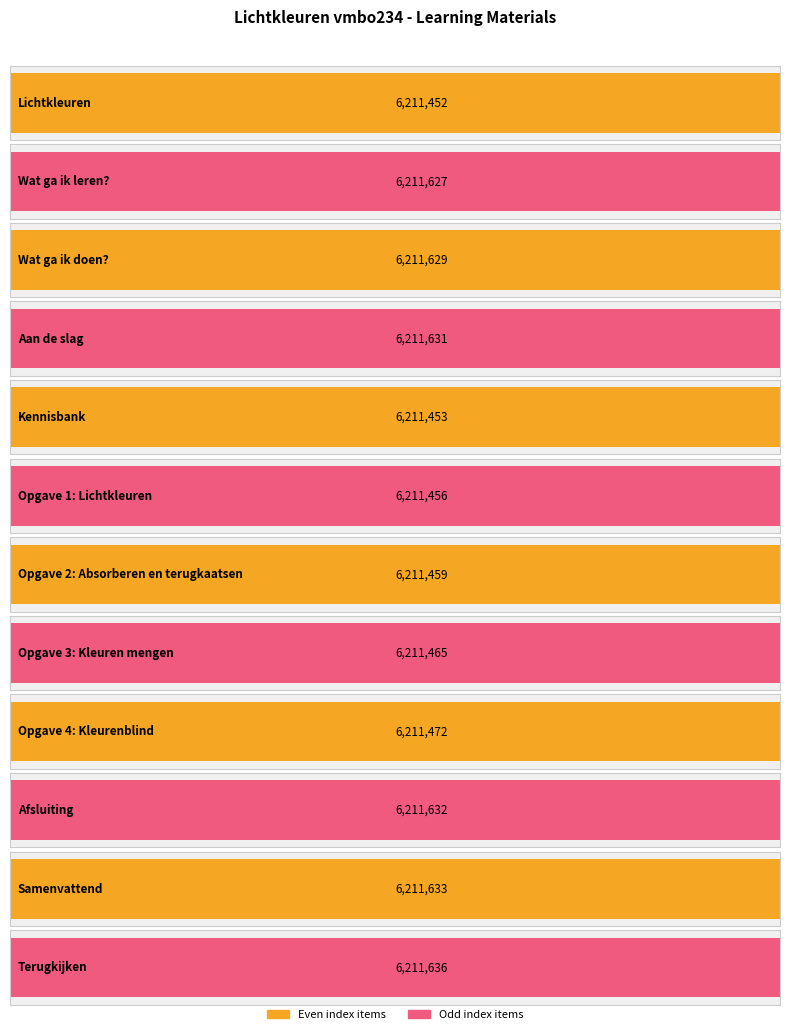

What is the difference between the second highest and minimum values?

181